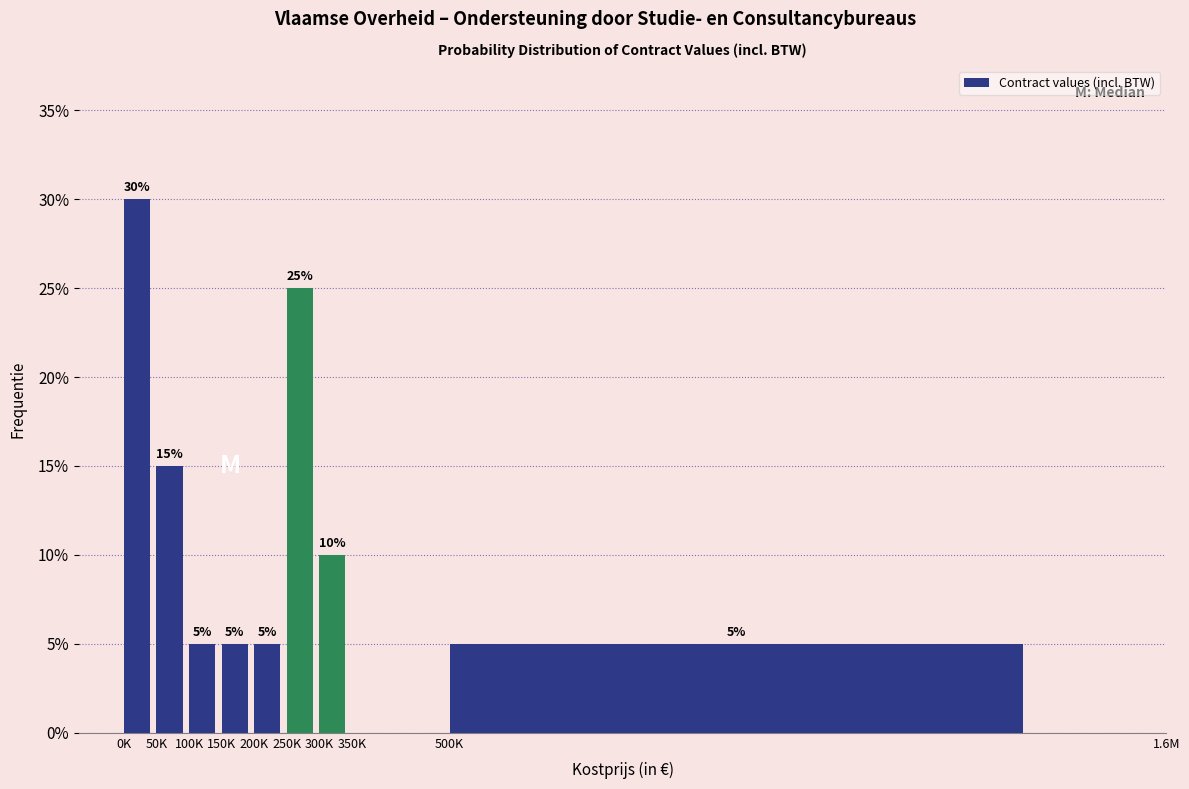

Reading left to right, list all the values displayed in this chart.

0K=30	50K=15	100K=5	150K=5	200K=5	250K=25	300K=10	350K=0	500K=5